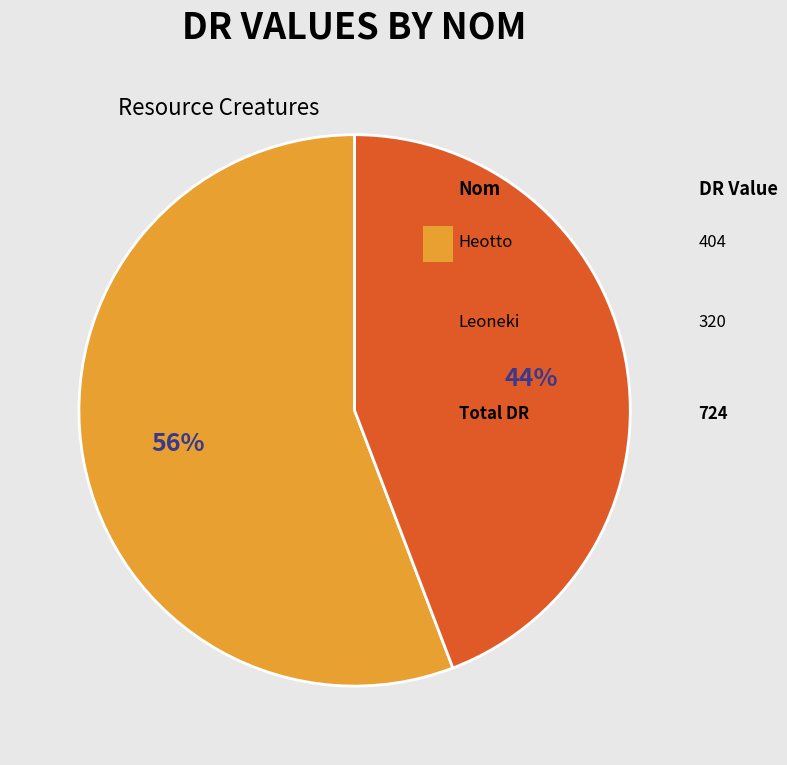

How many segments does this pie chart have?

2